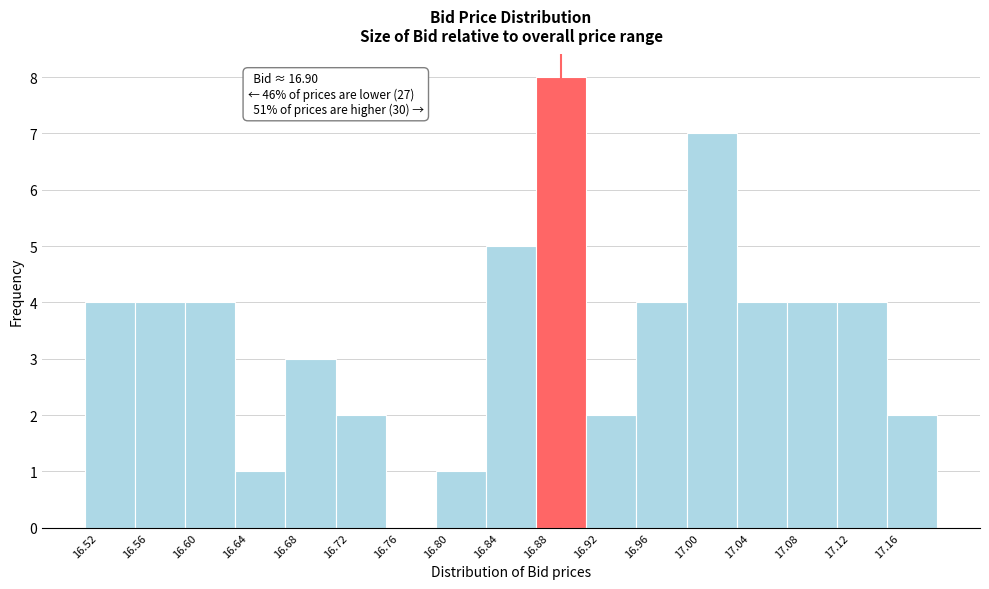

Over which range of the x-axis is the bar tallest?

16.88 to 16.92